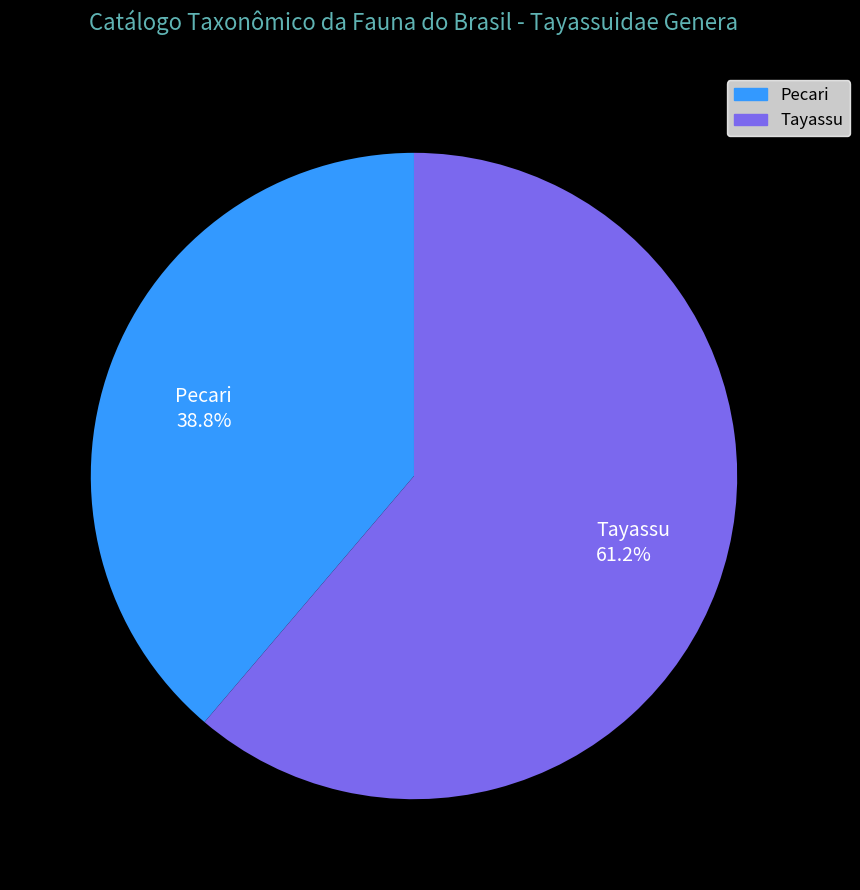

The Tayassu slice represents 48% of the pie. True or false?

False